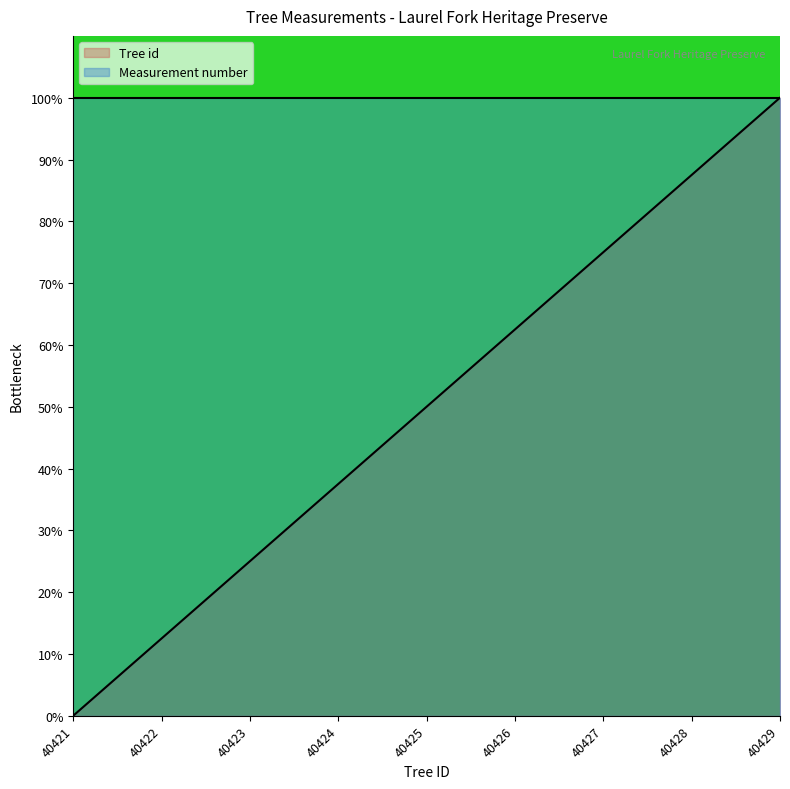

Reading left to right, what are all the values shown in this chart?

40421=0.0	40422=12.5	40423=25.0	40424=37.5	40425=50.0	40426=62.5	40427=75.0	40428=87.5	40429=100.0